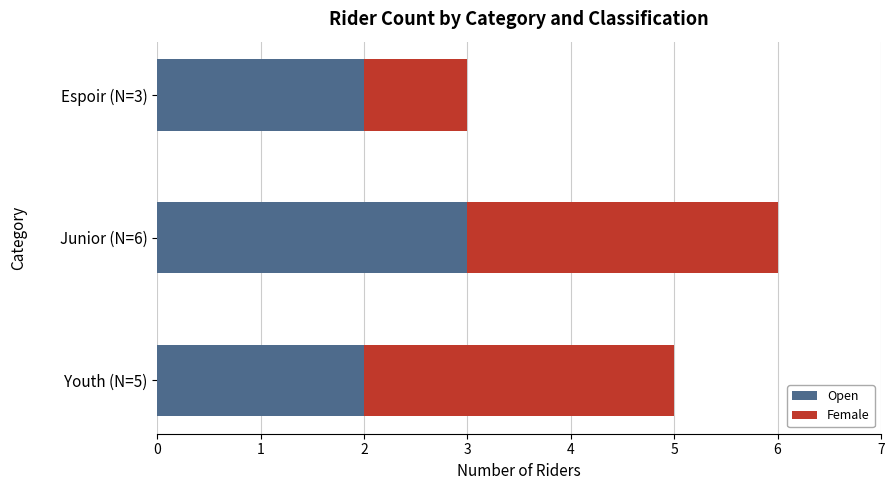

At which category is the sum across all series the highest?

Junior (N=6)